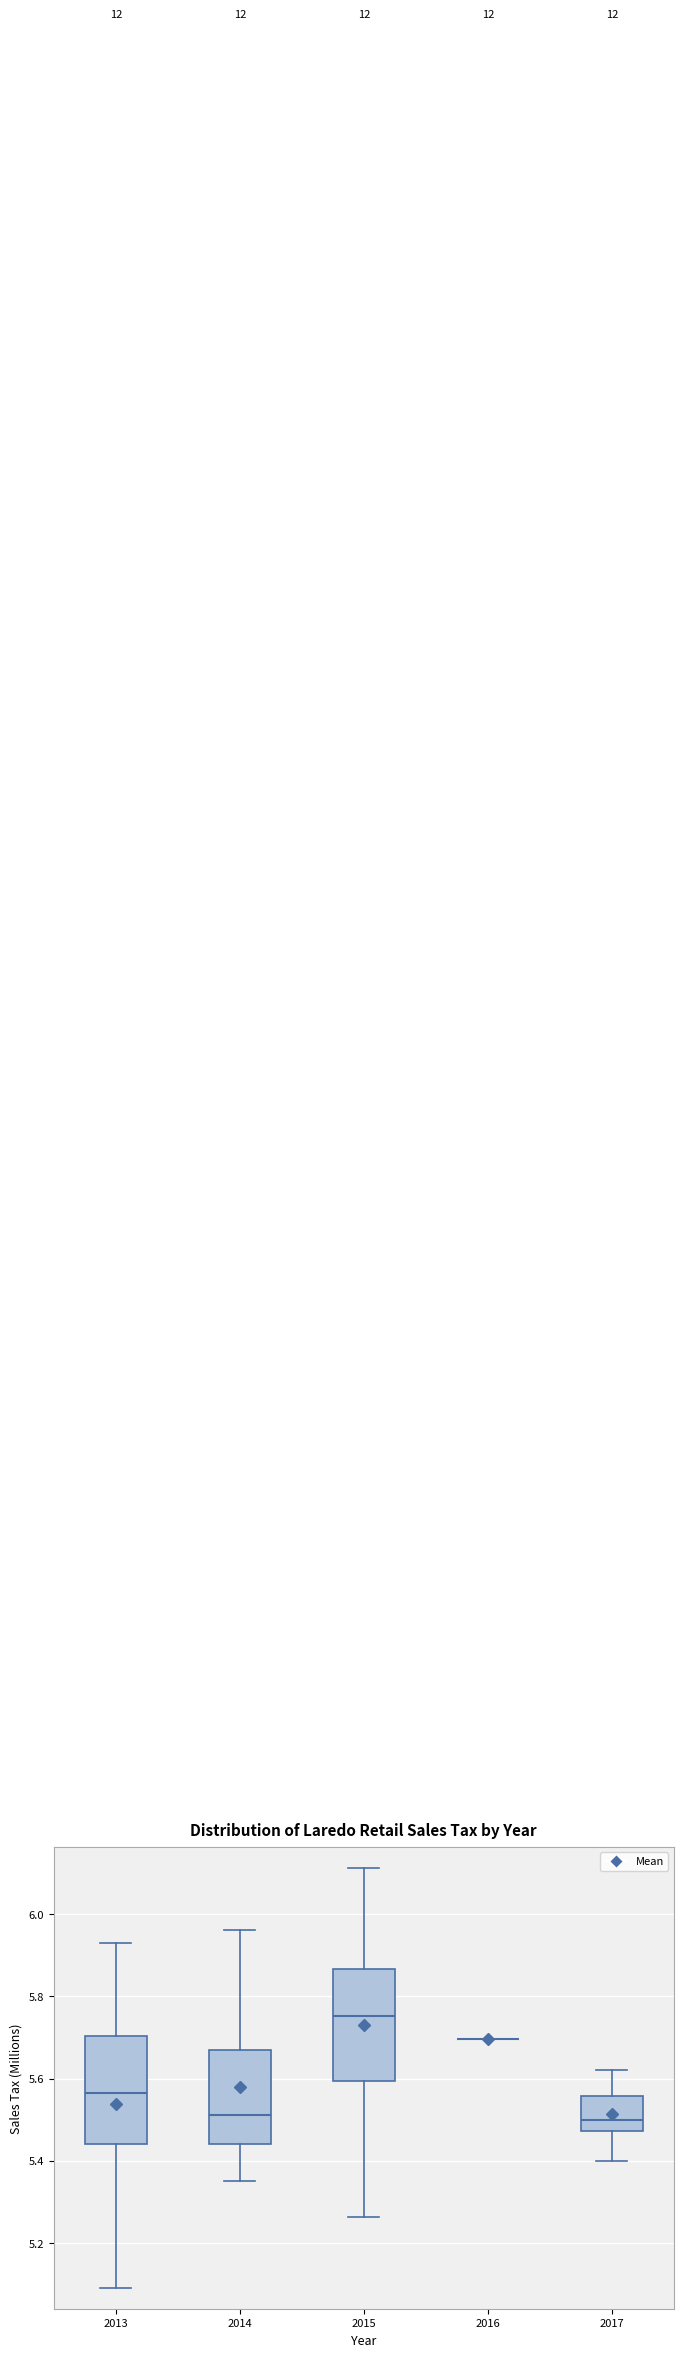

Reading left to right, transcribe this box plot: for each box, give where its median line is, the range the box spans, and where its two whiskers end, as read against the y-axis. The values are not printed on the chart, so give them approximately, as read against the axis.

2013: median 5.56, box 5.44 to 5.70, whiskers 5.10 to 5.94
2014: median 5.52, box 5.44 to 5.66, whiskers 5.36 to 5.96
2015: median 5.76, box 5.60 to 5.86, whiskers 5.26 to 6.12
2016: box collapsed to a line at 5.70, whiskers 5.70 to 5.70
2017: median 5.50, box 5.48 to 5.56, whiskers 5.40 to 5.62